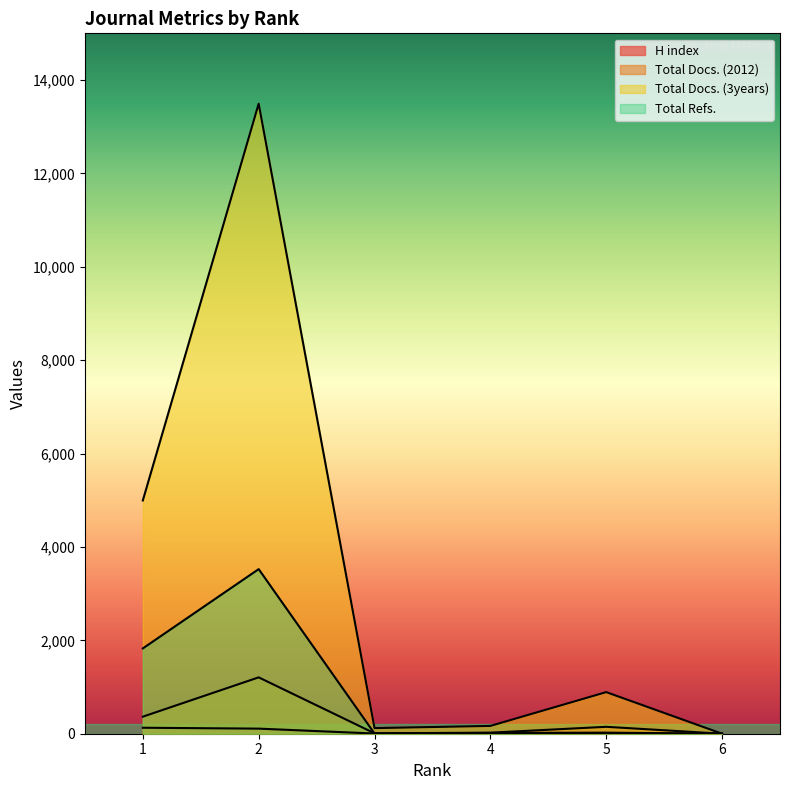

What is the sum of all Total Refs. values?

5396